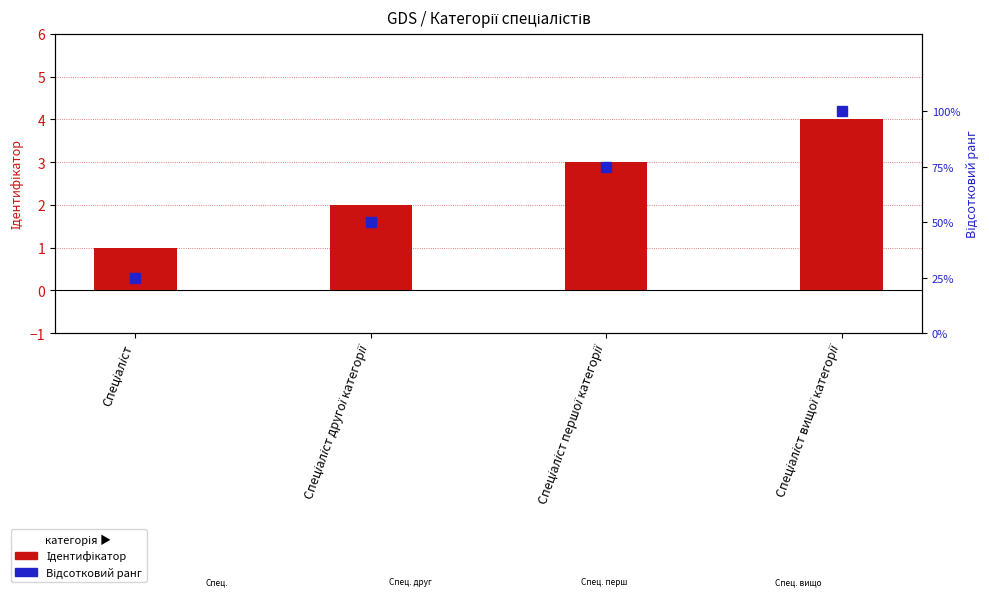

What is the label of the 4th bar from the left?

Спеціаліст вищої категорії